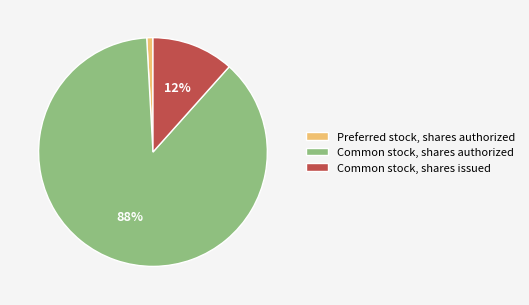

Which slice is the smallest?

Preferred stock, shares authorized